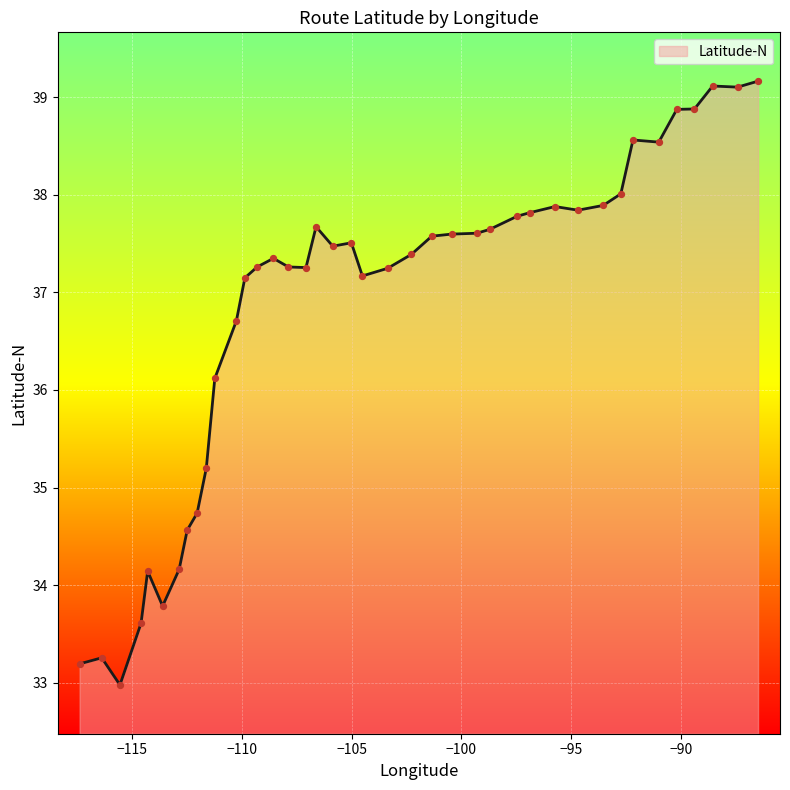

What is the smallest value displayed?

33.0